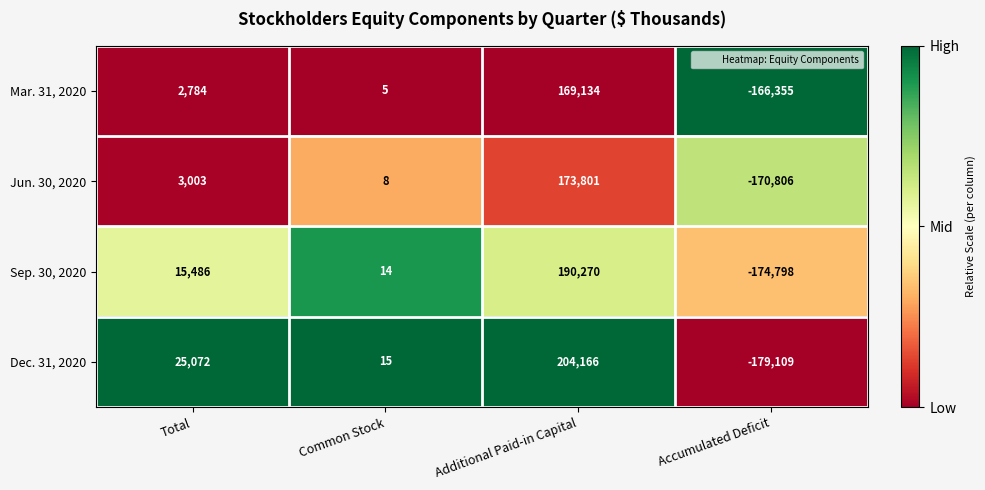

Which series has the largest total across all categories?

Dec. 31, 2020